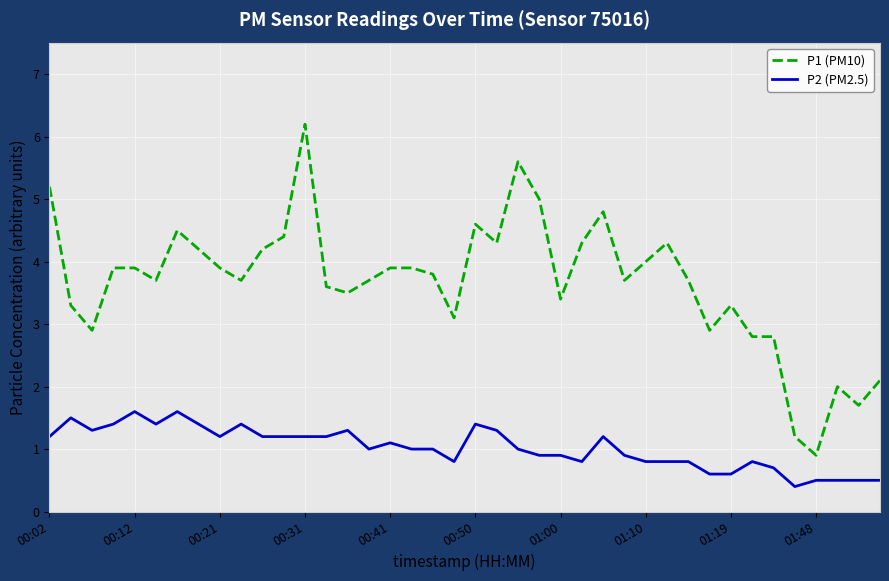

Which series has the largest range (max minus min)?

P1 (PM10)